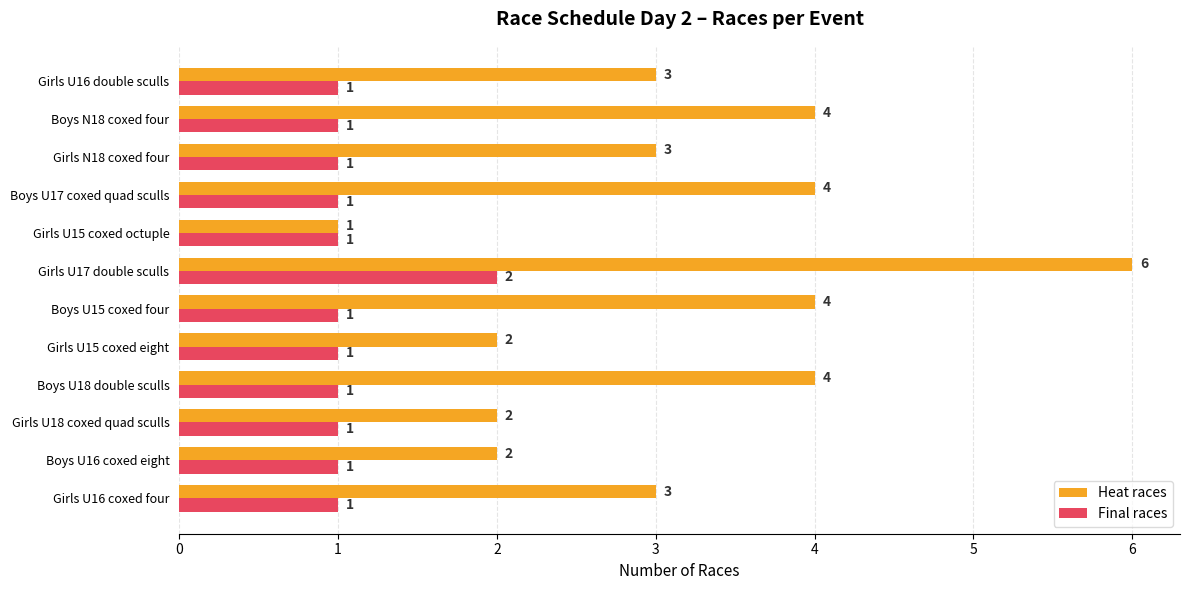

What is the lowest value of the Final races series?

1